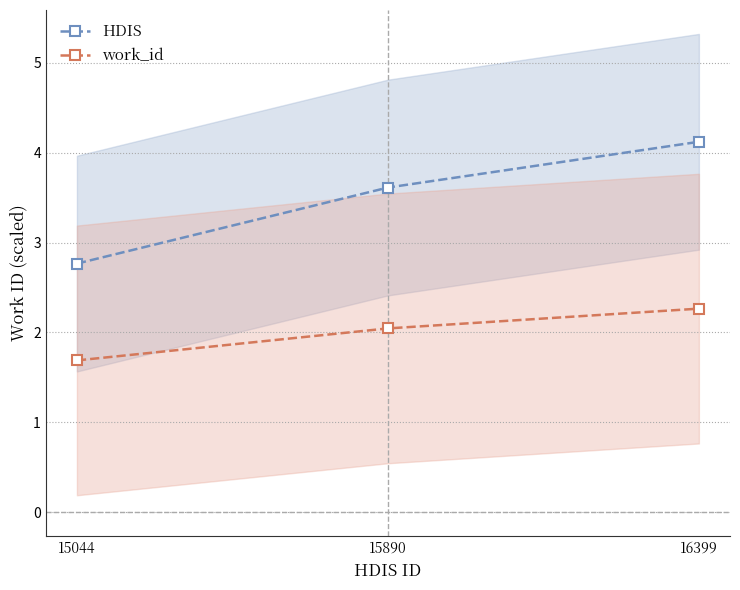

Which series has the largest total across all categories?

HDIS